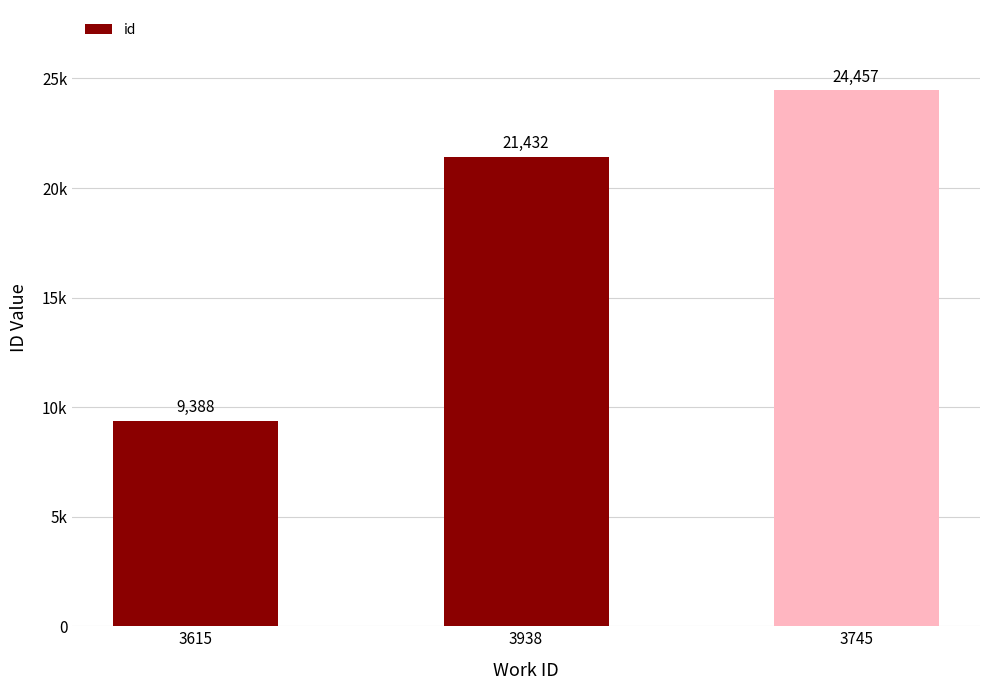

Reading left to right, extract all data points from this chart.

9388	21432	24457